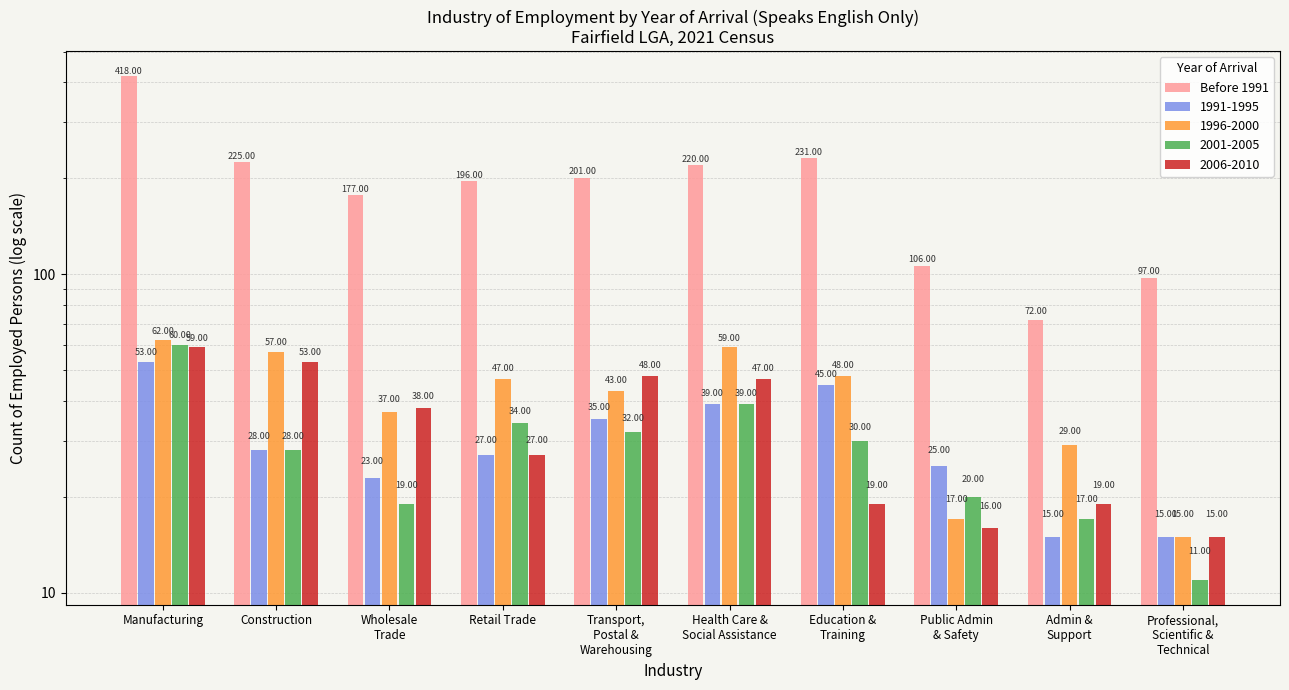

Between Education &
Training and Health Care &
Social Assistance, which is larger?

Education &
Training